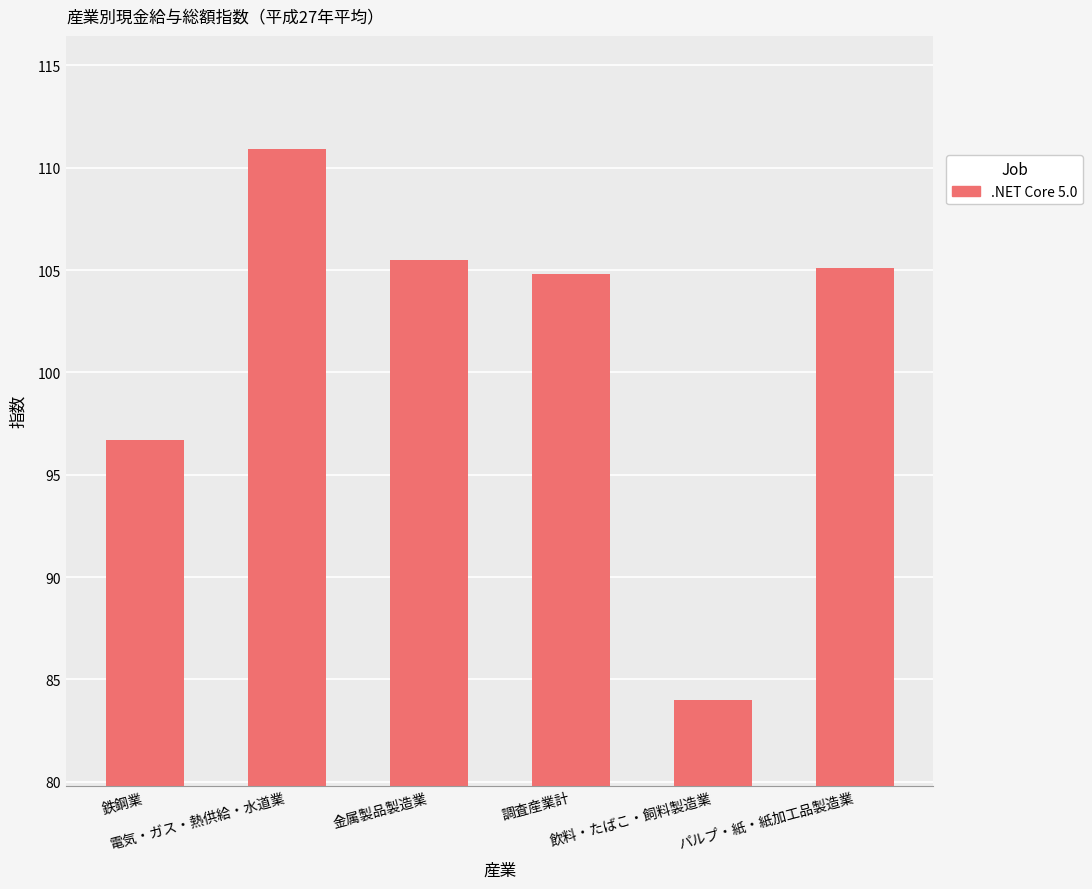

What is the difference between the maximum and minimum values?

26.9